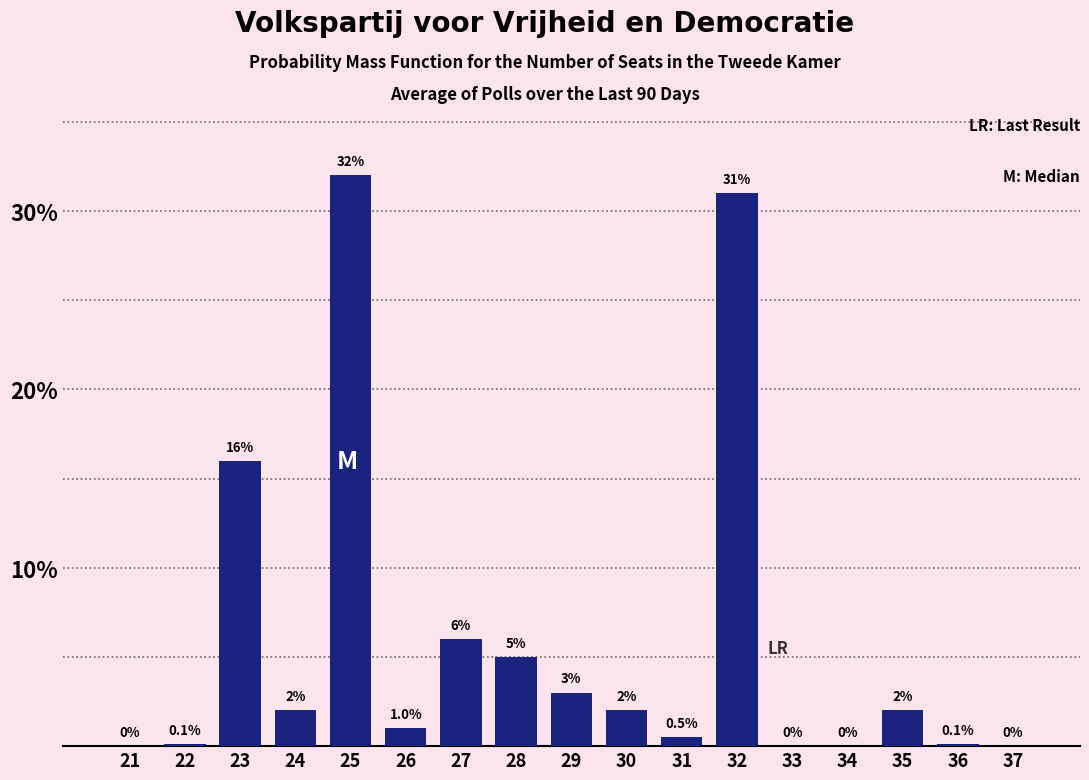

Reading left to right, extract all data points from this chart.

21=0.0	22=0.1	23=16.0	24=2.0	25=32.0	26=1.0	27=6.0	28=5.0	29=3.0	30=2.0	31=0.5	32=31.0	33=0.0	34=0.0	35=2.0	36=0.1	37=0.0